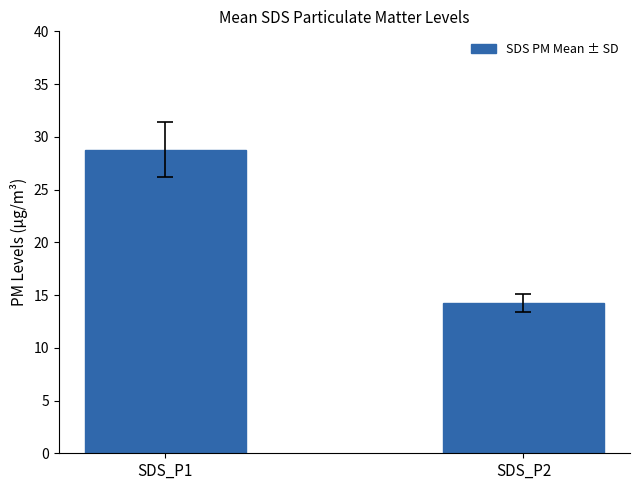

At which category does the chart reach its peak across all series?

SDS_P1